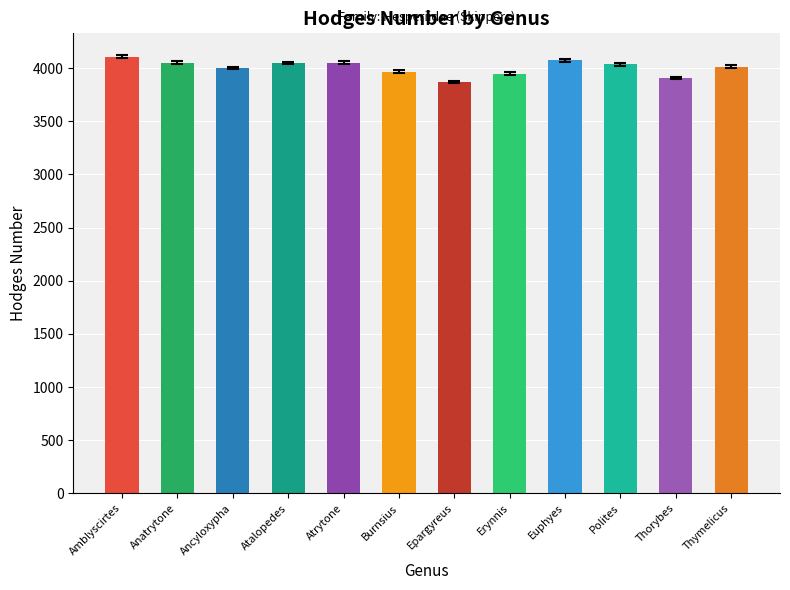

What is the smallest value displayed?

3870